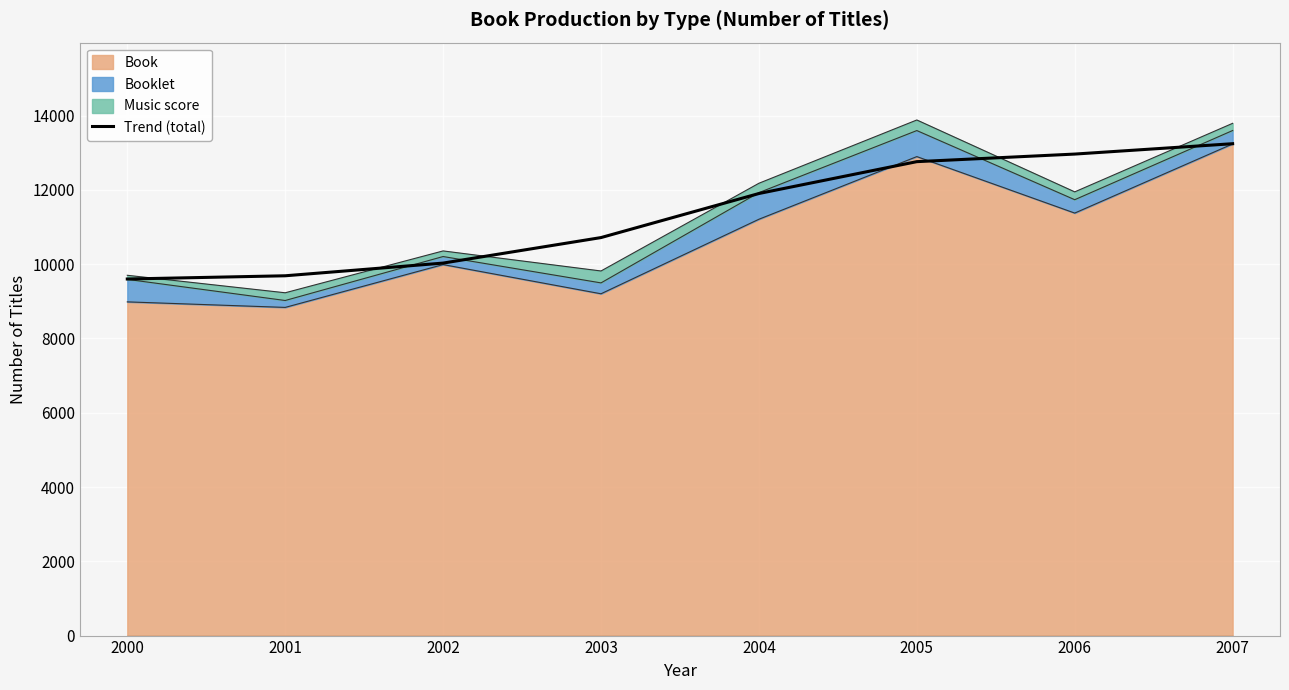

Which label corresponds to the largest value in the chart?

2007